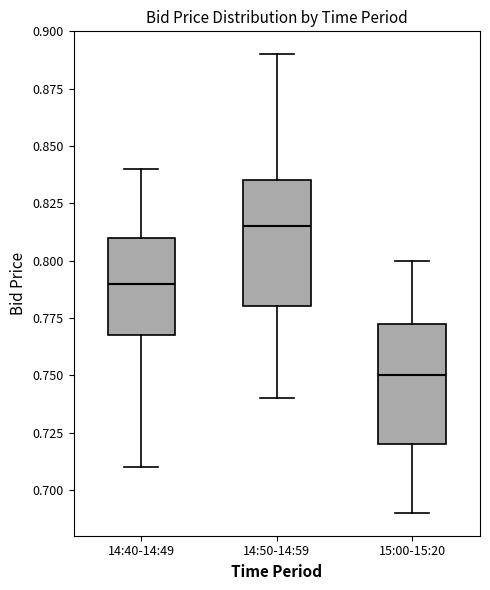

Reading left to right, transcribe this box plot: for each box, give where its median line is, the range the box spans, and where its two whiskers end, as read against the y-axis. The values are not printed on the chart, so give them approximately, as read against the axis.

14:40-14:49: median 0.790, box 0.770 to 0.810, whiskers 0.710 to 0.840
14:50-14:59: median 0.815, box 0.780 to 0.835, whiskers 0.740 to 0.890
15:00-15:20: median 0.750, box 0.720 to 0.775, whiskers 0.690 to 0.800